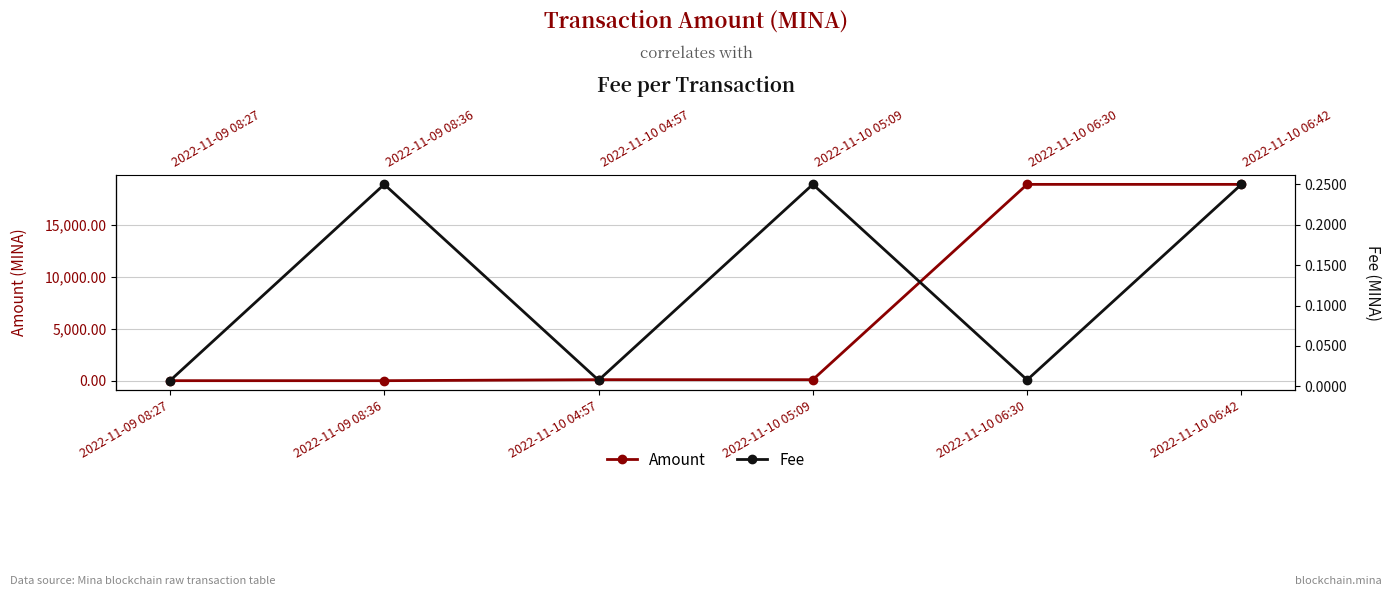

At how many categories does at least one series exceed 6992?

2